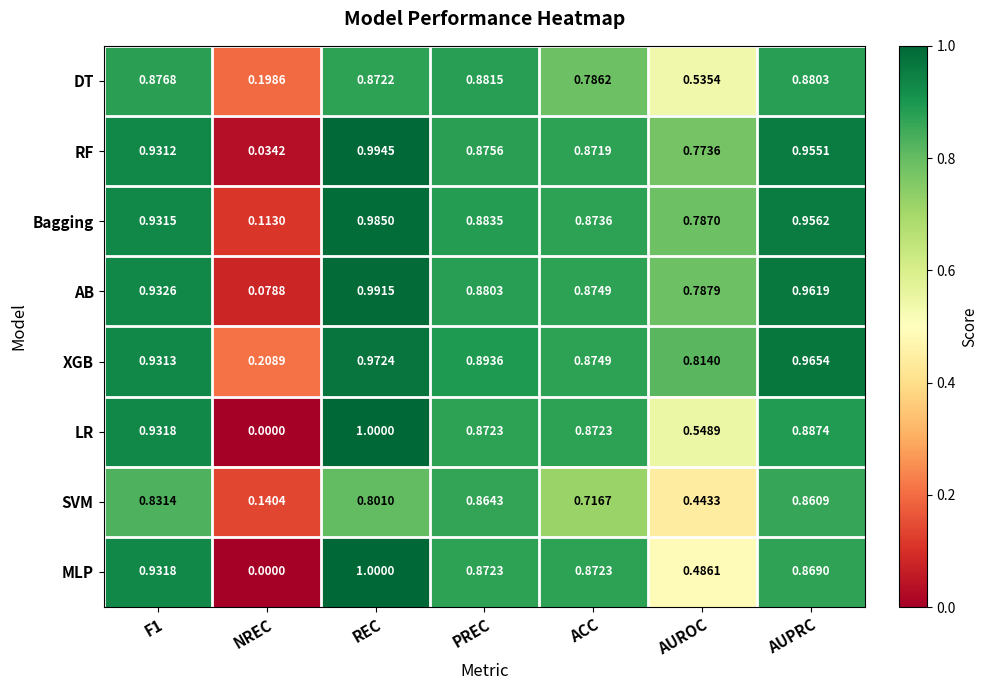

Which category has the highest value in the RF series?

REC